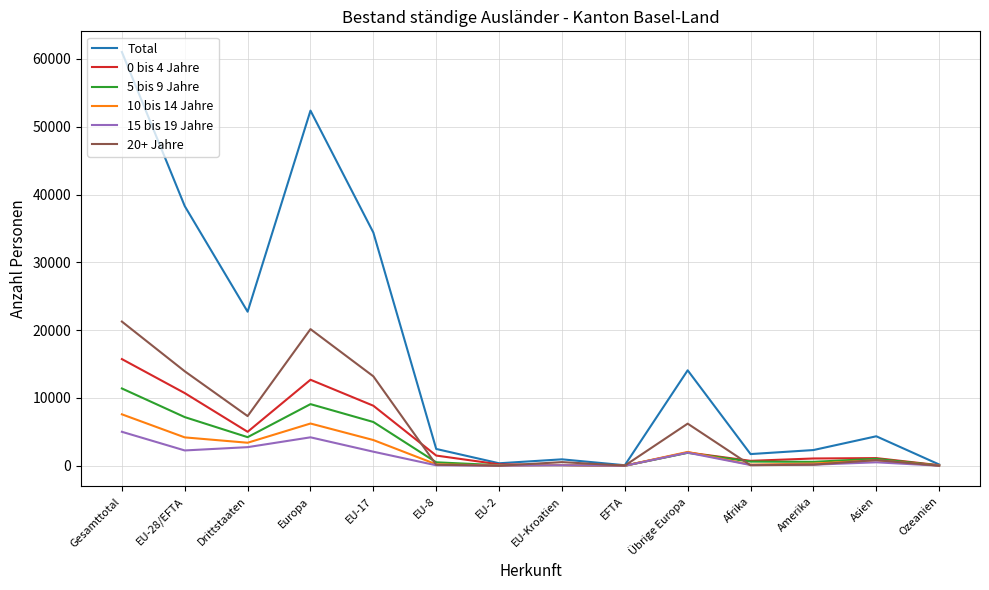

What is the sum of all 20+ Jahre values?

83965